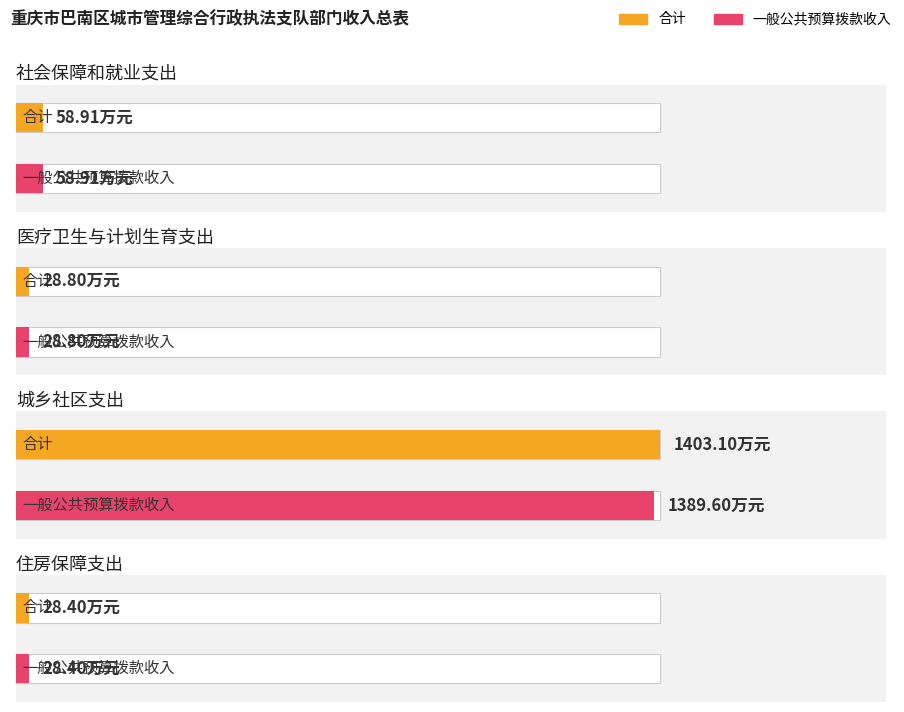

What value does the 合计 series have at 住房保障支出?

28.4